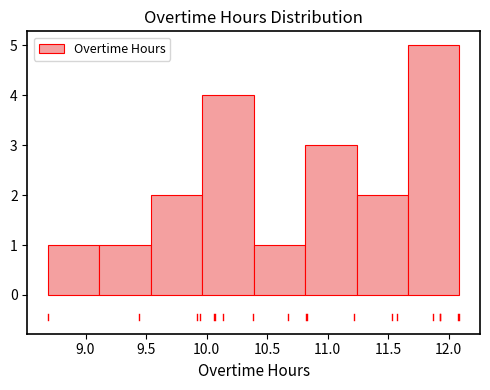

Reading left to right, list every bar in this chart as the range it spans on the x-axis followed by its height. Neither the bar edges nor the heights are printed on the chart, so give them approximately, as read against the axes.

8.690 to 9.115: 1
9.115 to 9.540: 1
9.540 to 9.965: 2
9.965 to 10.390: 4
10.390 to 10.815: 1
10.815 to 11.240: 3
11.240 to 11.665: 2
11.665 to 12.090: 5